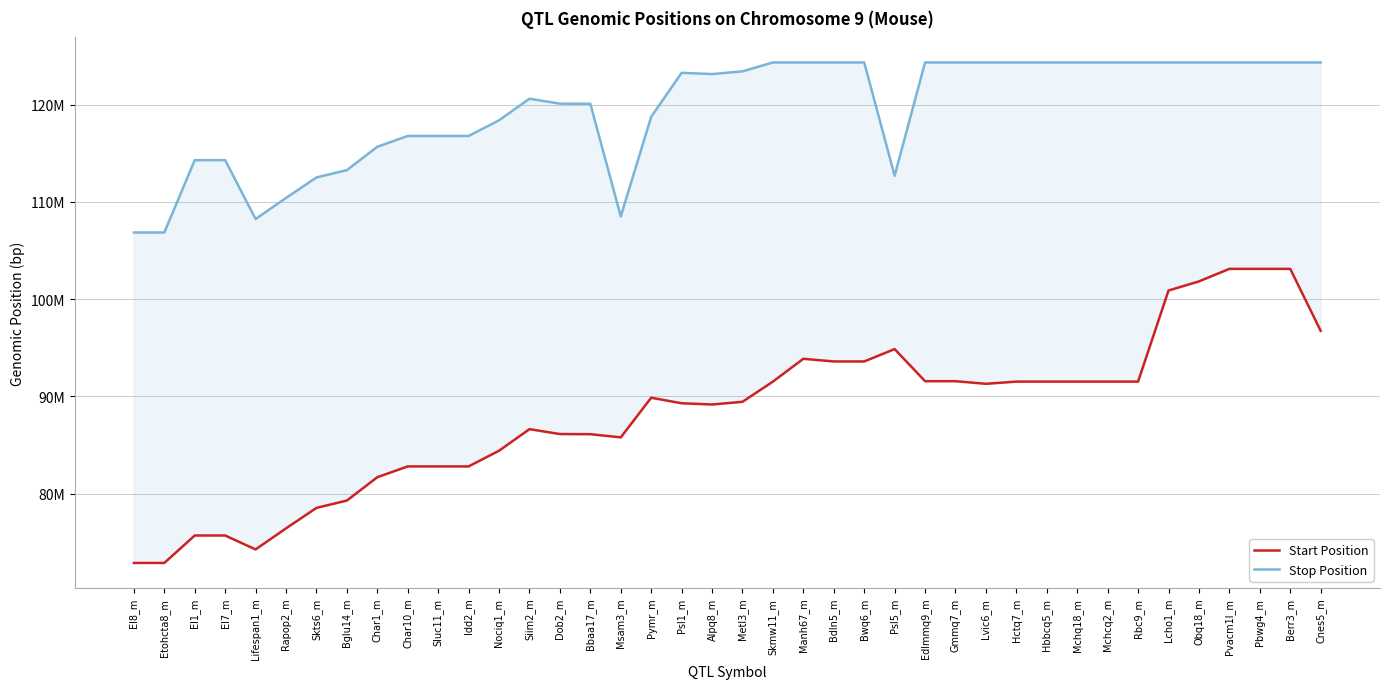

What is the highest value of the Start Position series?

103118511